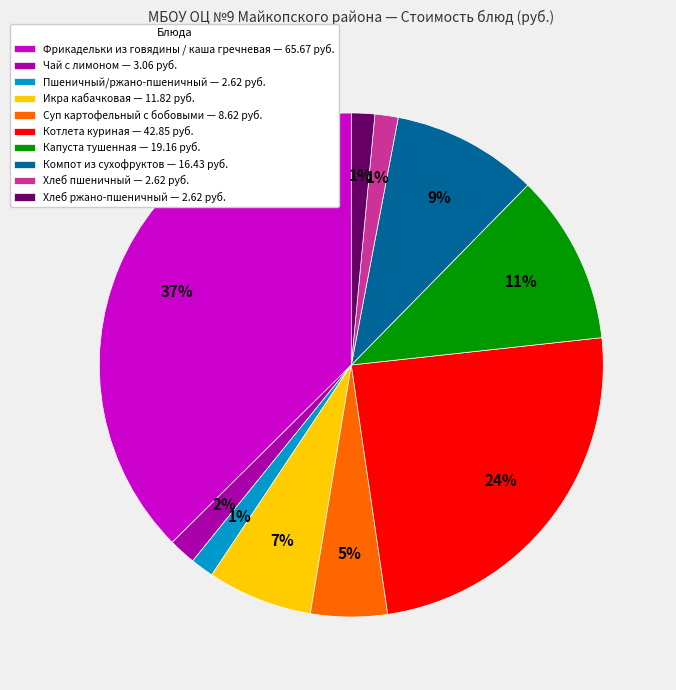

Is the sum of Капуста тушенная — 19.16 руб. and Суп картофельный с бобовыми — 8.62 руб. greater than half?

No